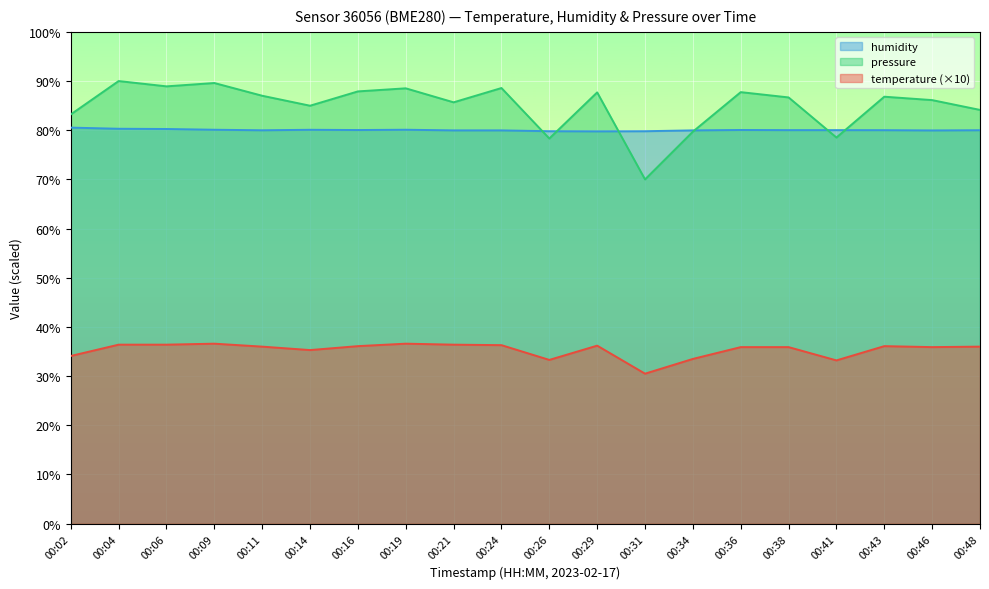

How many data points in temperature are less than 36?

9